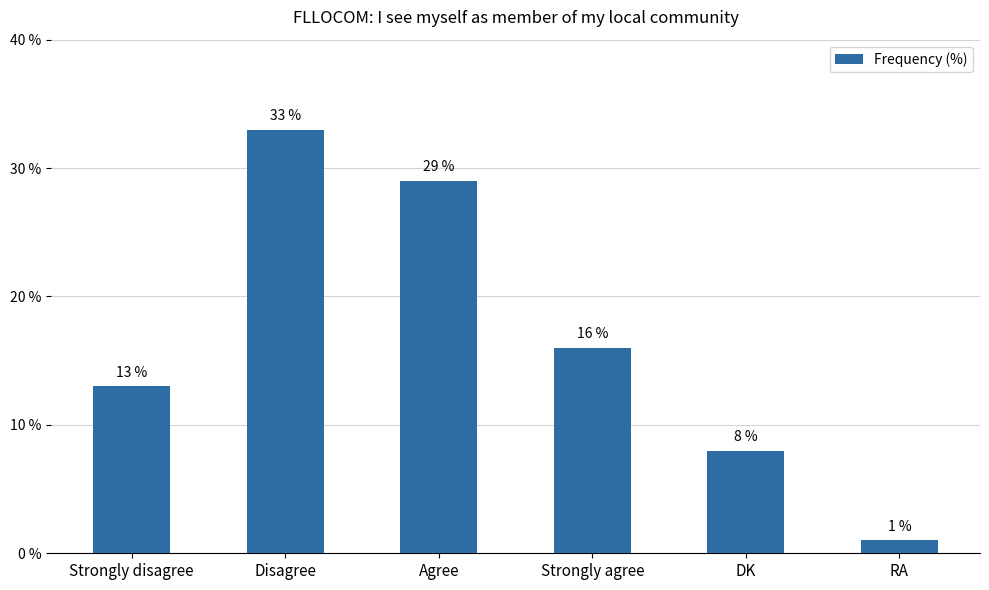

Reading right to left, what are all the values shown in this chart?

RA=1	DK=8	Strongly agree=16	Agree=29	Disagree=33	Strongly disagree=13